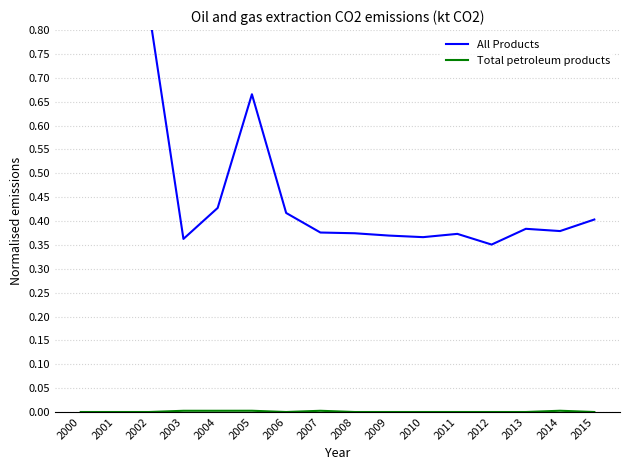

Reading left to right, transcribe all the data shown in this chart.

All Products: 1.0	0.9	0.8	0.4	0.4	0.7	0.4	0.4	0.4	0.4	0.4	0.4	0.4	0.4	0.4	0.4
Total petroleum products: 0.0	0.0	0.0	0.0	0.0	0.0	0.0	0.0	0.0	0.0	0.0	0.0	0.0	0.0	0.0	0.0